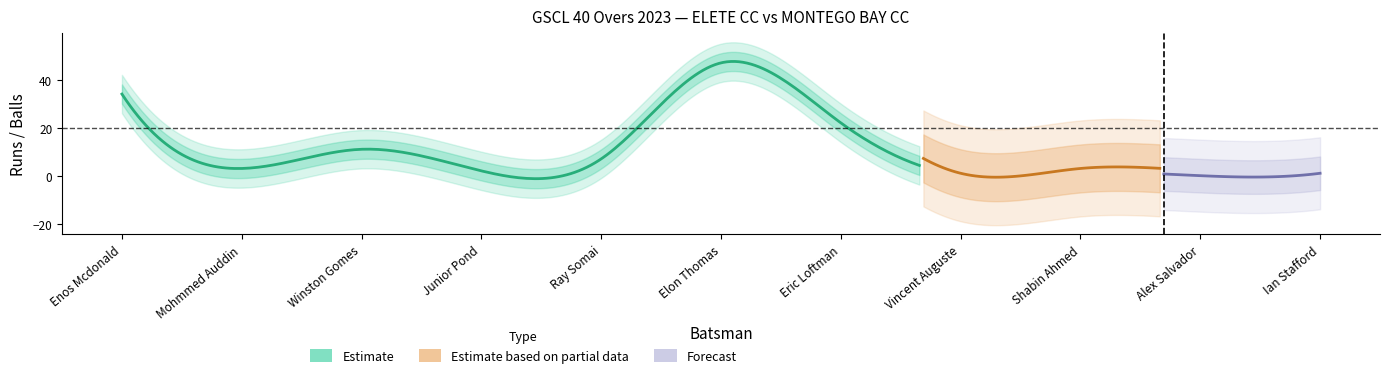

What is the spread (max minus min) of values at Ian Stafford?

3